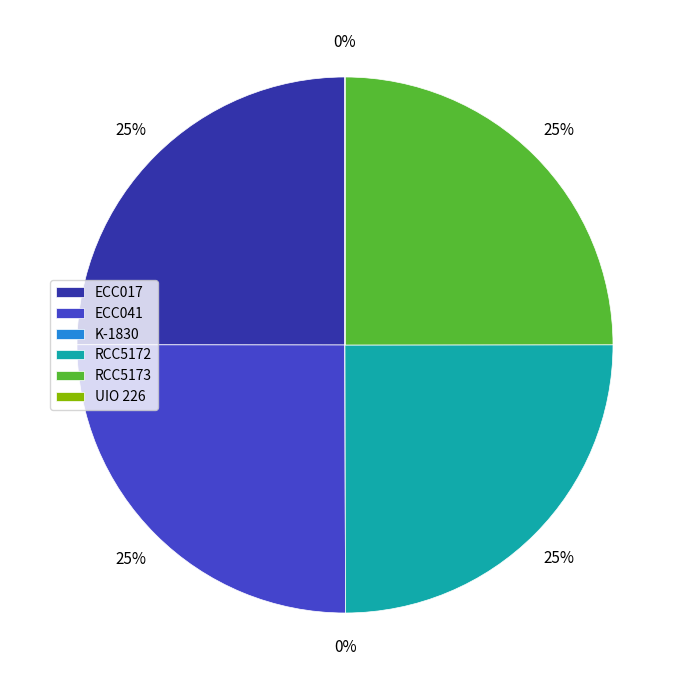

To the nearest percent, what is the average slice percentage?

17%